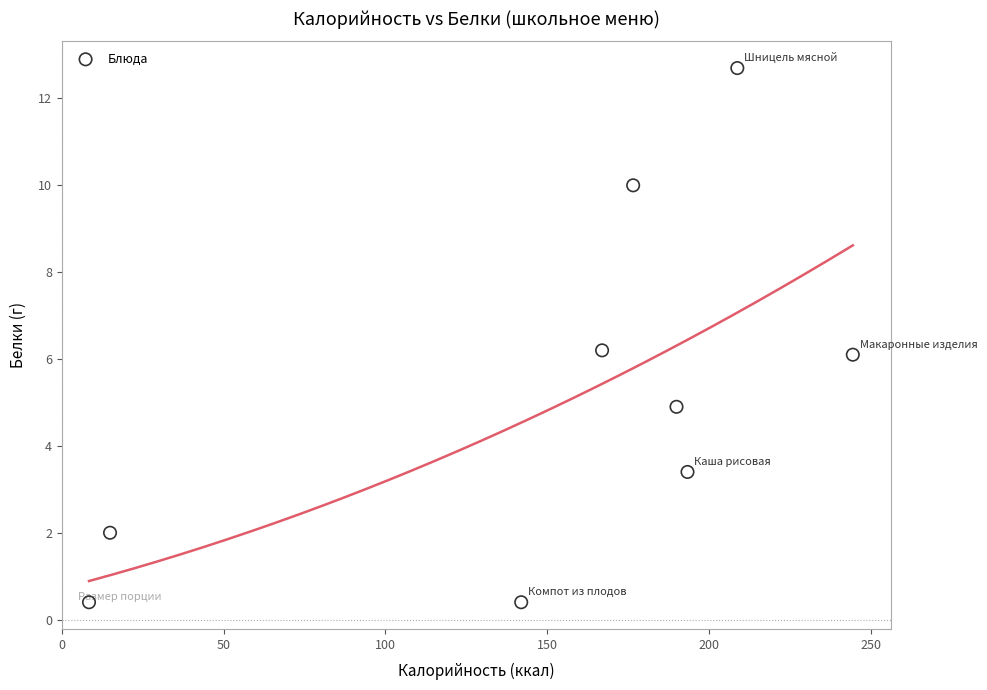

What is the range of X values (max minus min)?

236.1